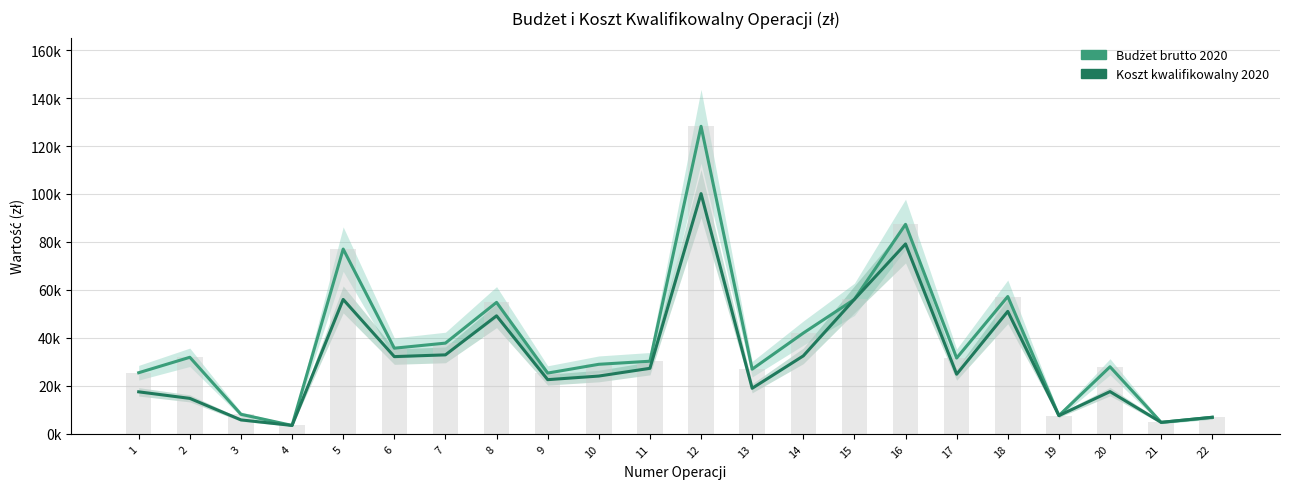

Reading left to right, what are all the values shown in this chart?

Budżet brutto 2020: 25472.0	31909.7	8136.0	3492.0	77027.8	35699.4	37816.9	54800.0	25325.0	28984.3	30264.7	128224.8	26950.0	42000.9	56073.5	87339.2	31585.9	57245.0	7593.2	27953.0	4775.7	6893.2
Koszt kwalifikowalny 2020: 17502.0	14773.5	5806.0	3492.0	56027.8	32193.6	32916.9	49200.0	22575.0	24084.3	27306.7	100144.8	18980.0	32487.4	56073.5	79164.2	24843.9	51045.0	7593.2	17603.5	4775.7	6893.2